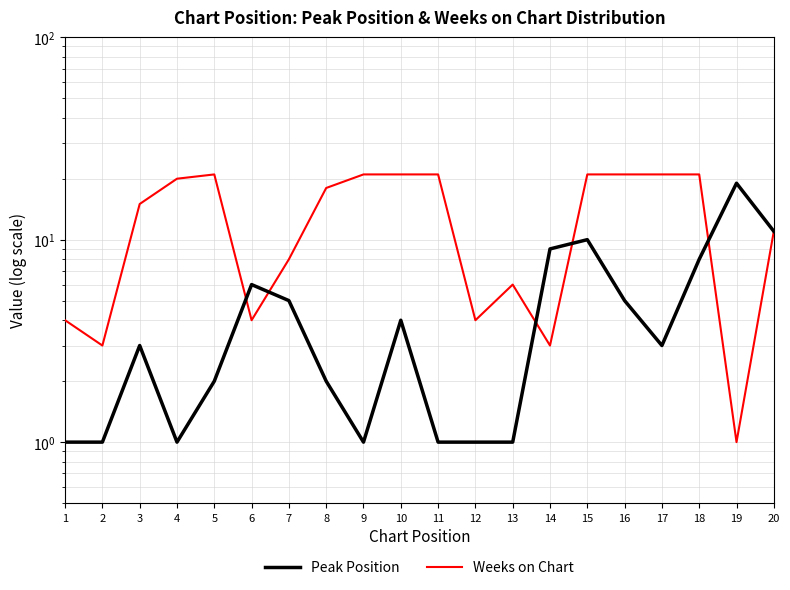

How many categories are shown in the chart?

20